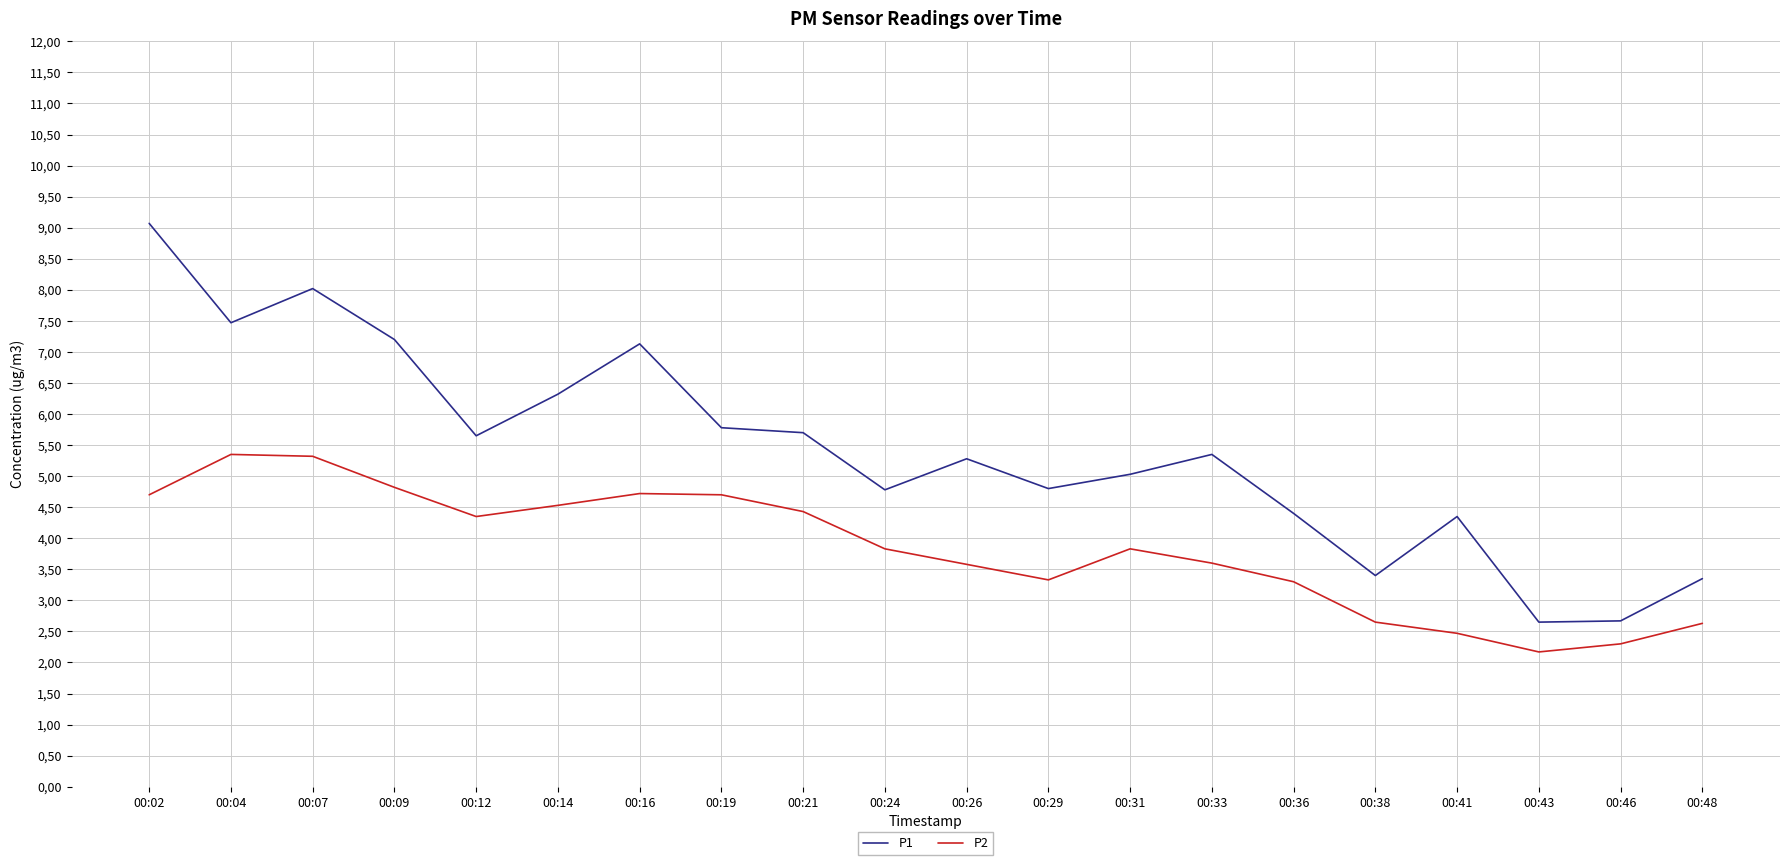

What are all the series names shown in the legend?

P1, P2